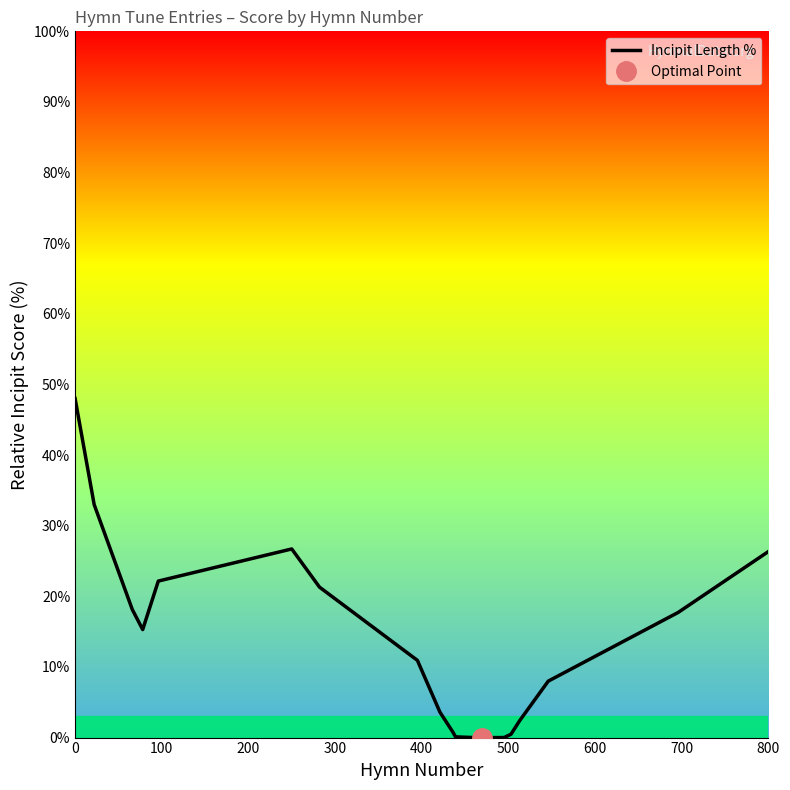

What is the maximum value for Incipit Length %?

48.0